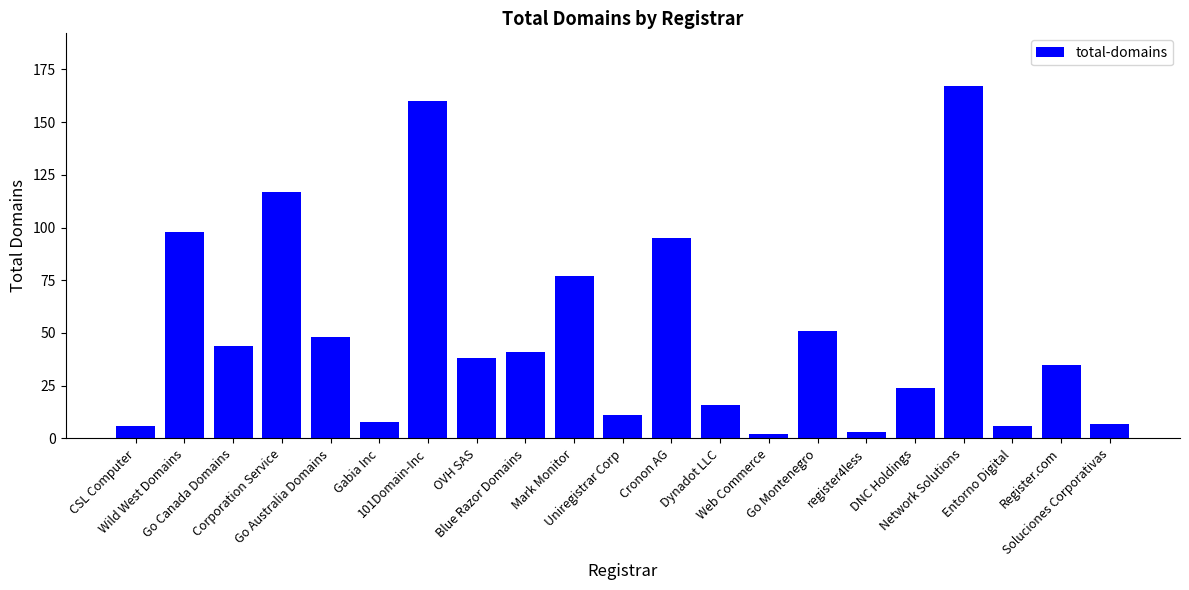

What is the greatest value displayed?

167